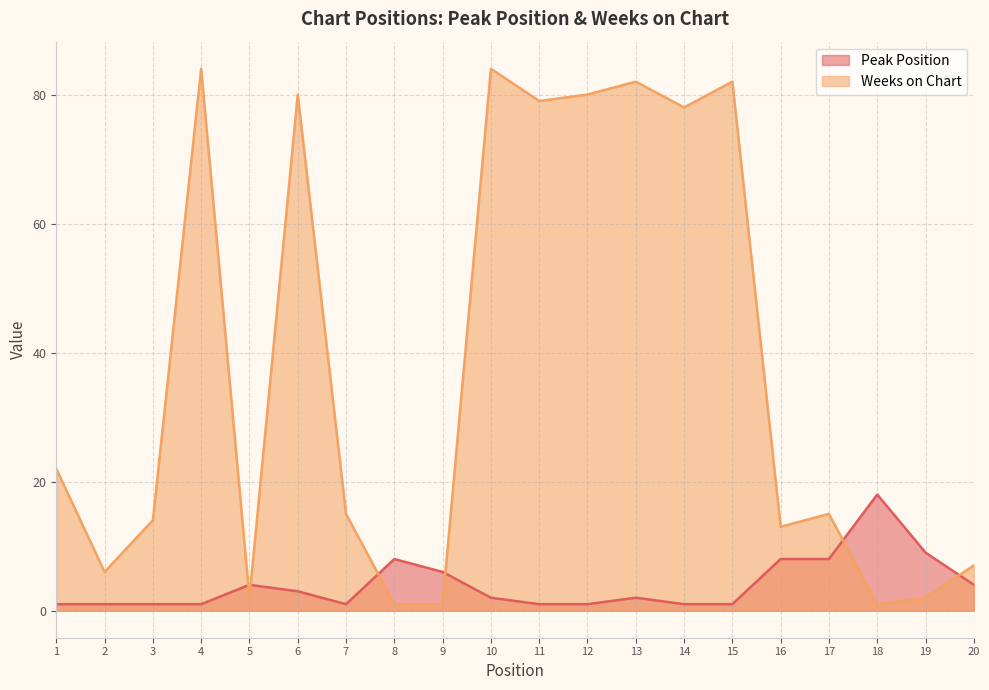

Is it true that Weeks on Chart equals 10 at 20?

False